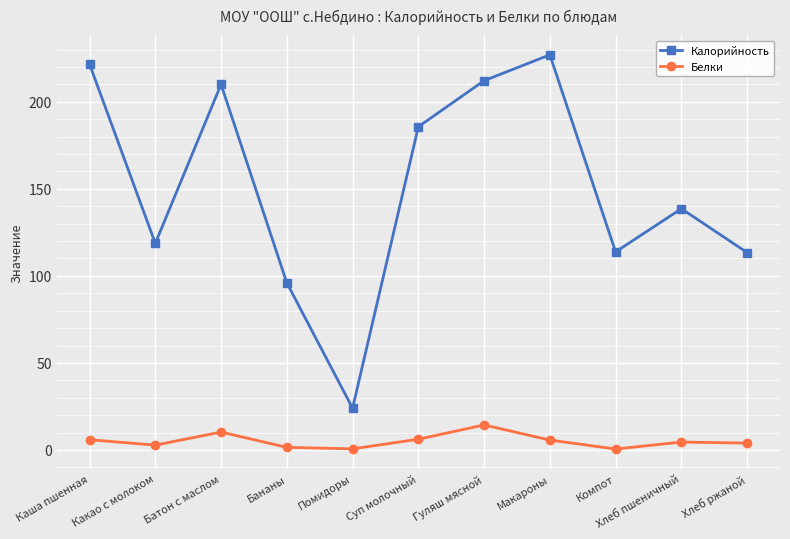

At how many categories does at least one series exceed 16?

11